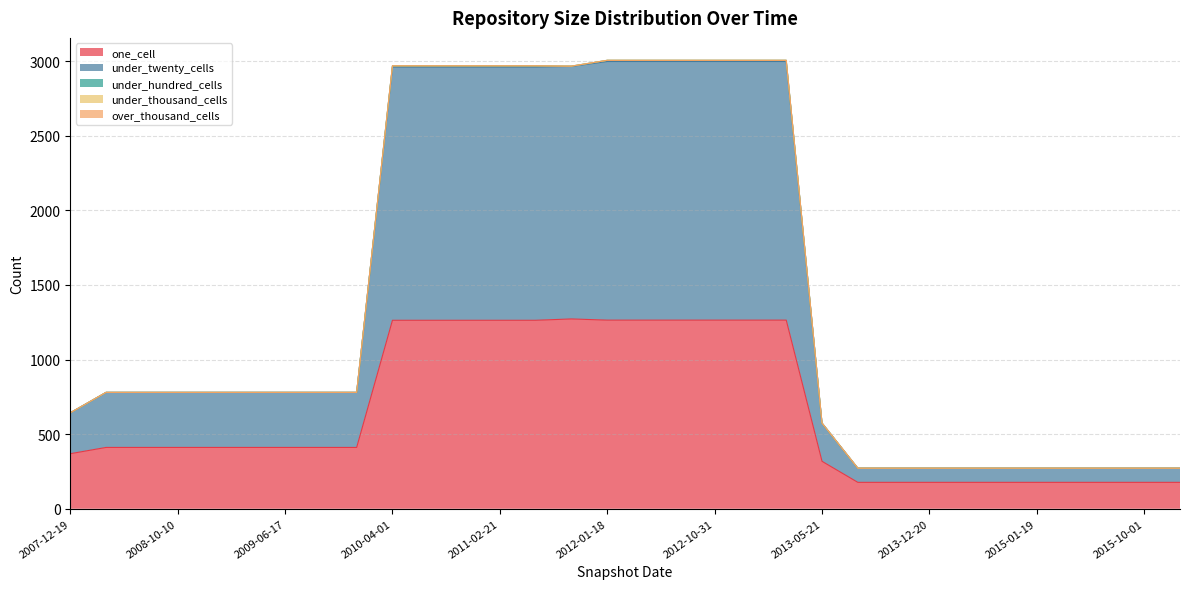

What are all the series names shown in the legend?

one_cell, under_twenty_cells, under_hundred_cells, under_thousand_cells, over_thousand_cells